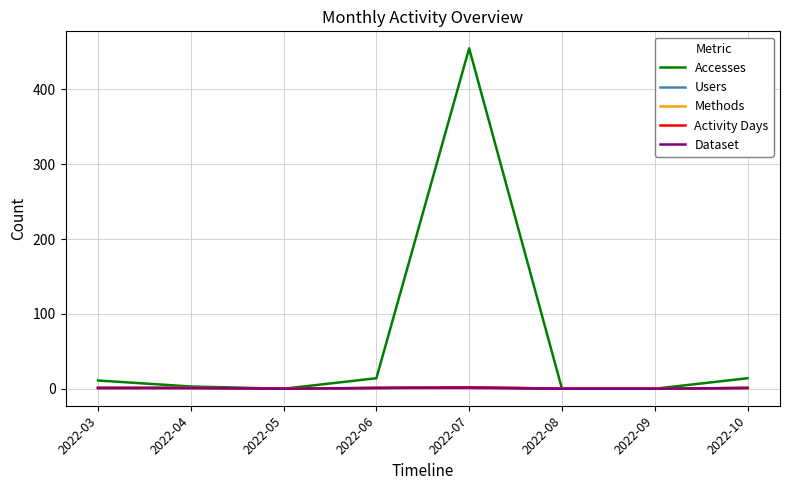

True or false: Accesses has more than 1 points higher than both neighbors.

False